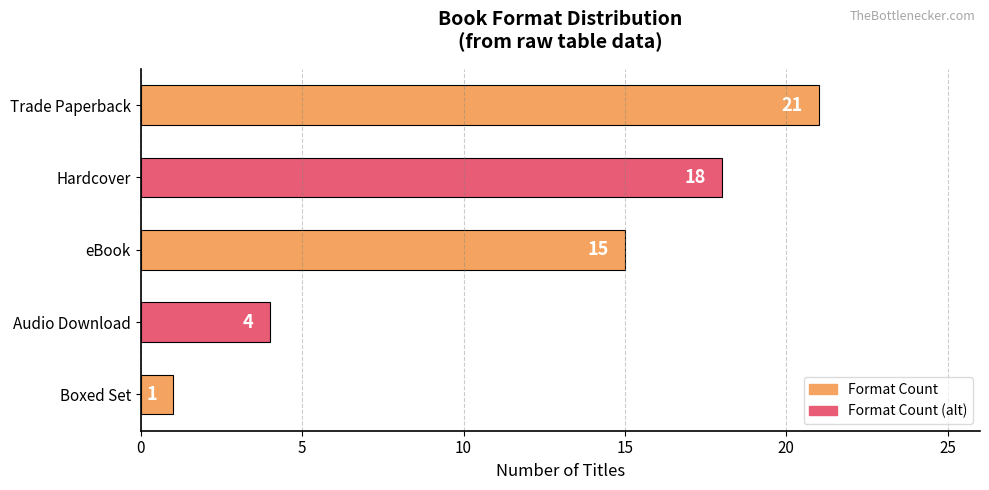

What is the maximum value shown in the chart?

21